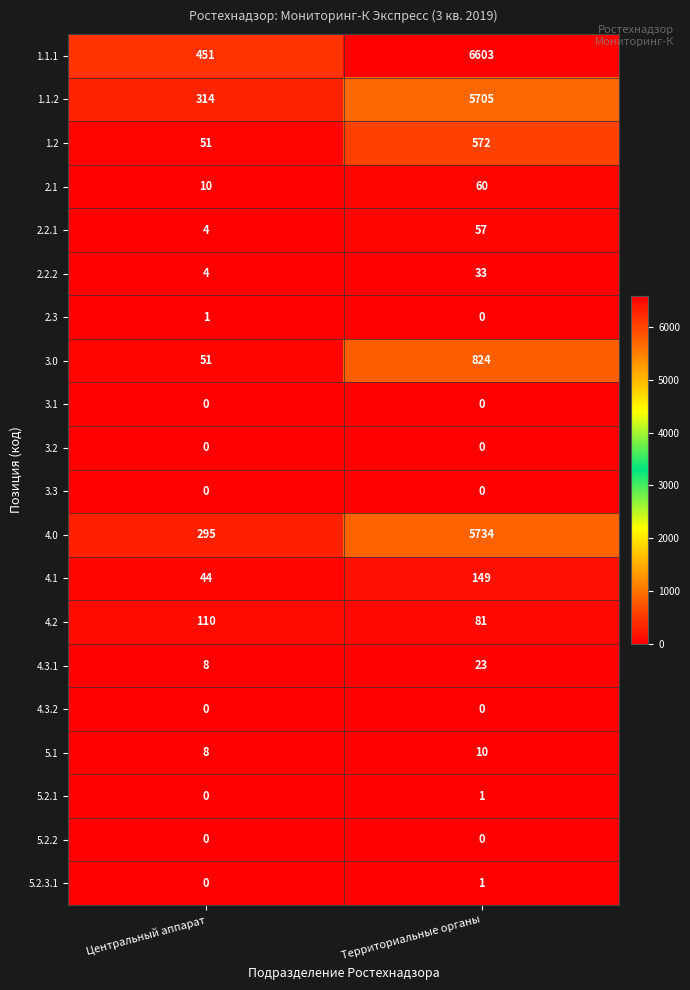

What is the maximum value shown in the chart?

6603